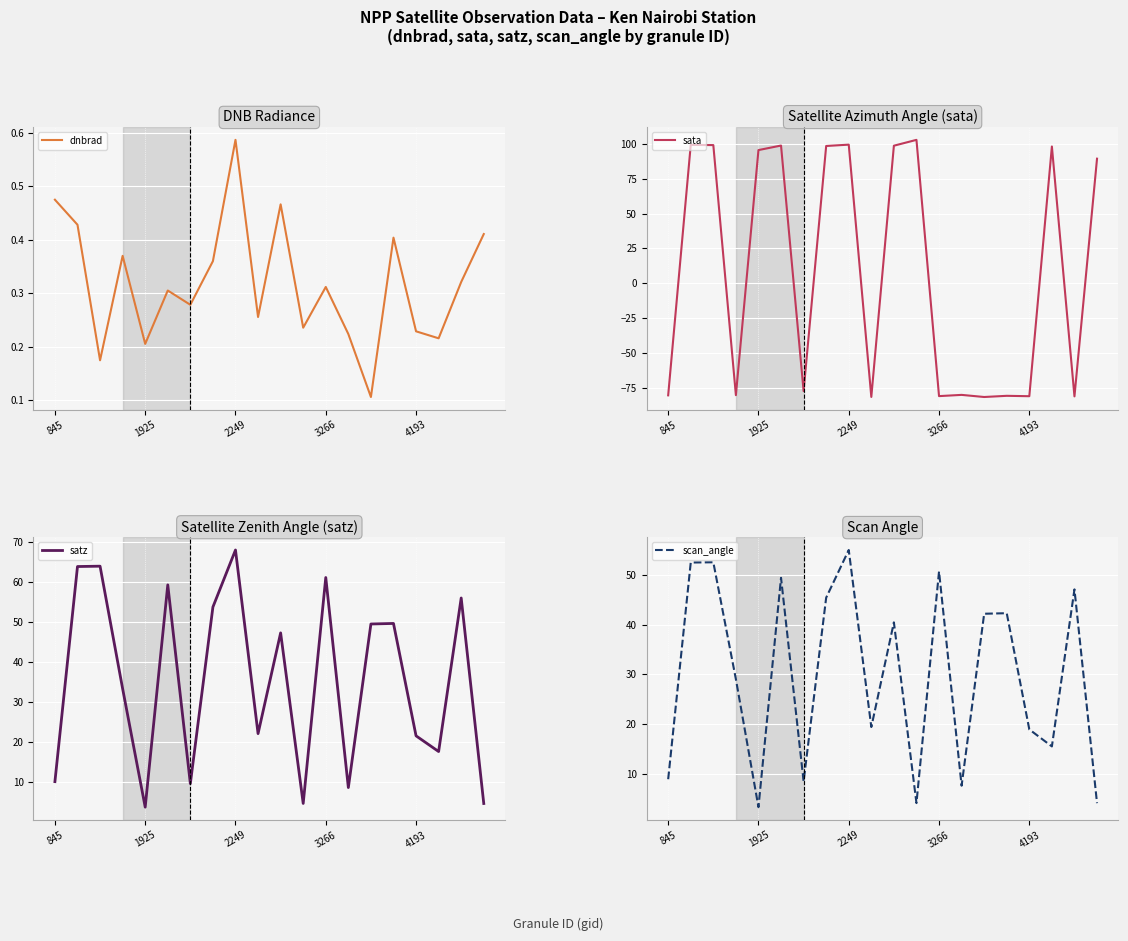

What is the minimum value for sata?

-81.8